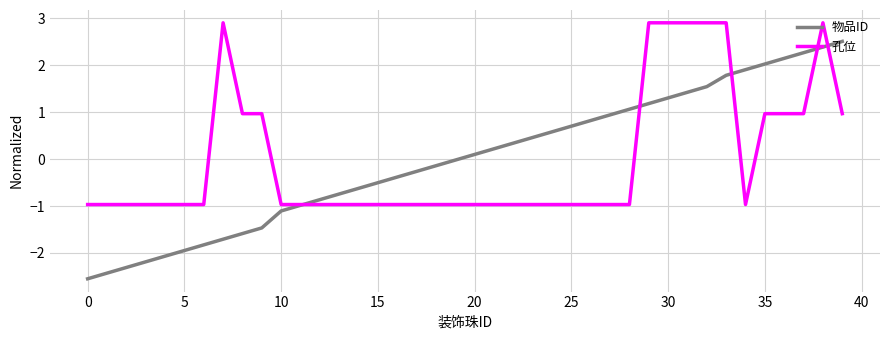

What is the maximum value for 物品ID?

2.5